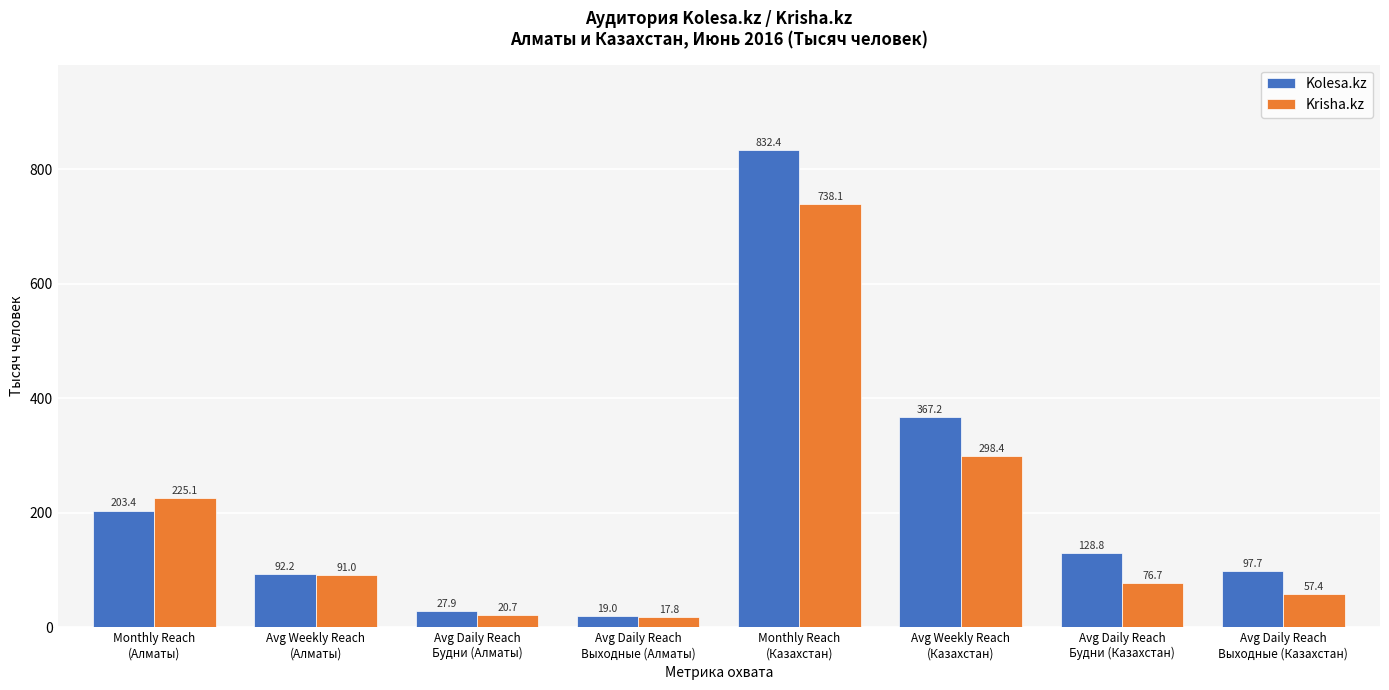

What is the difference between the maximum and minimum values in the Kolesa.kz series?

813.4